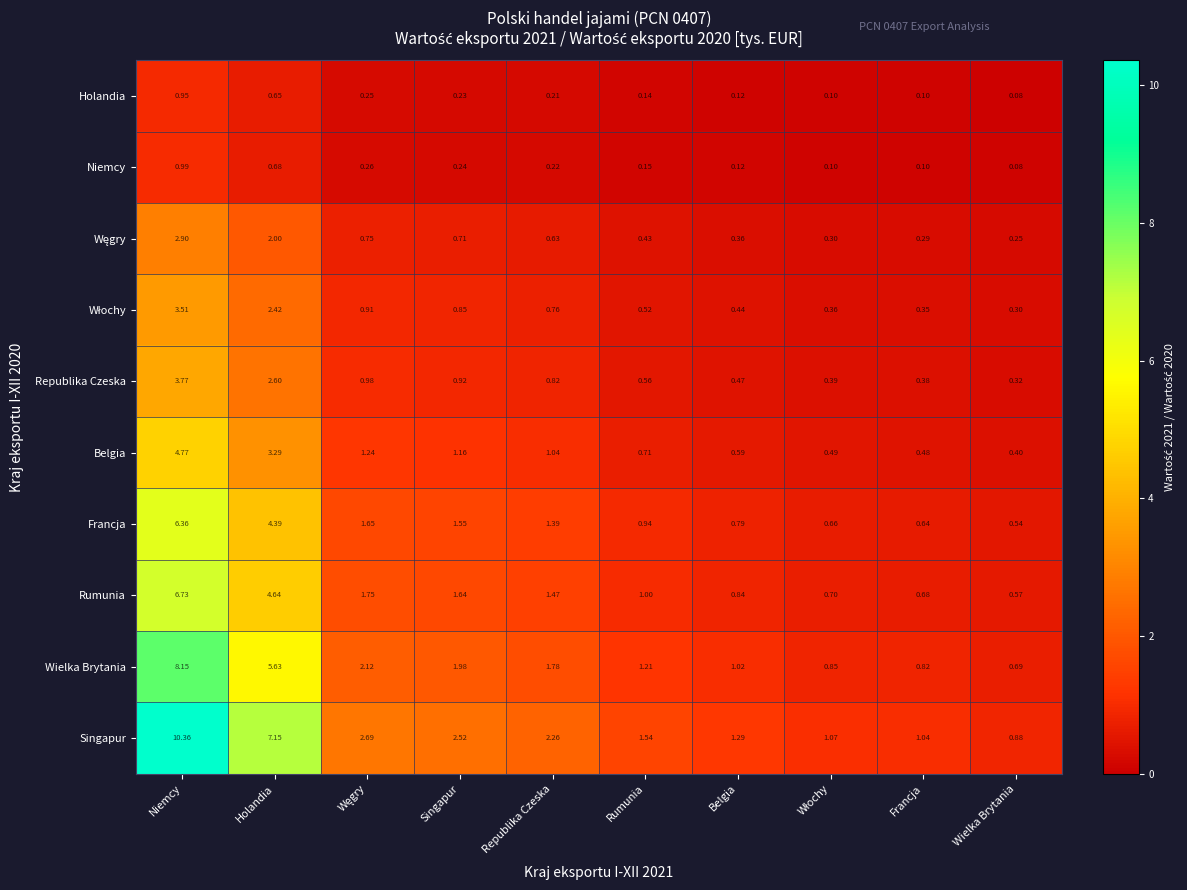

Which category has the highest value in the Belgia series?

Niemcy